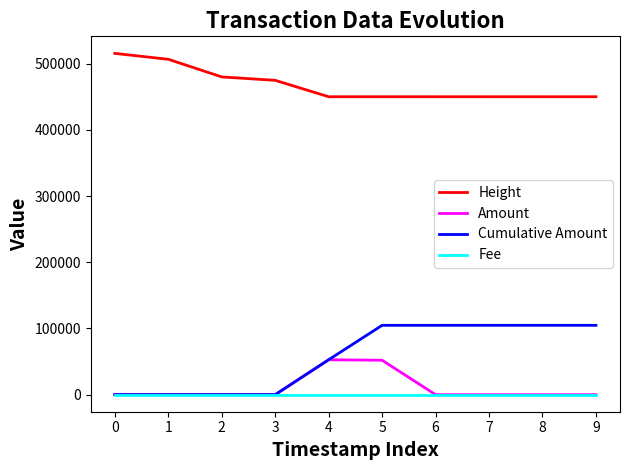

The value of Cumulative Amount at 7 is 104756. True or false?

True